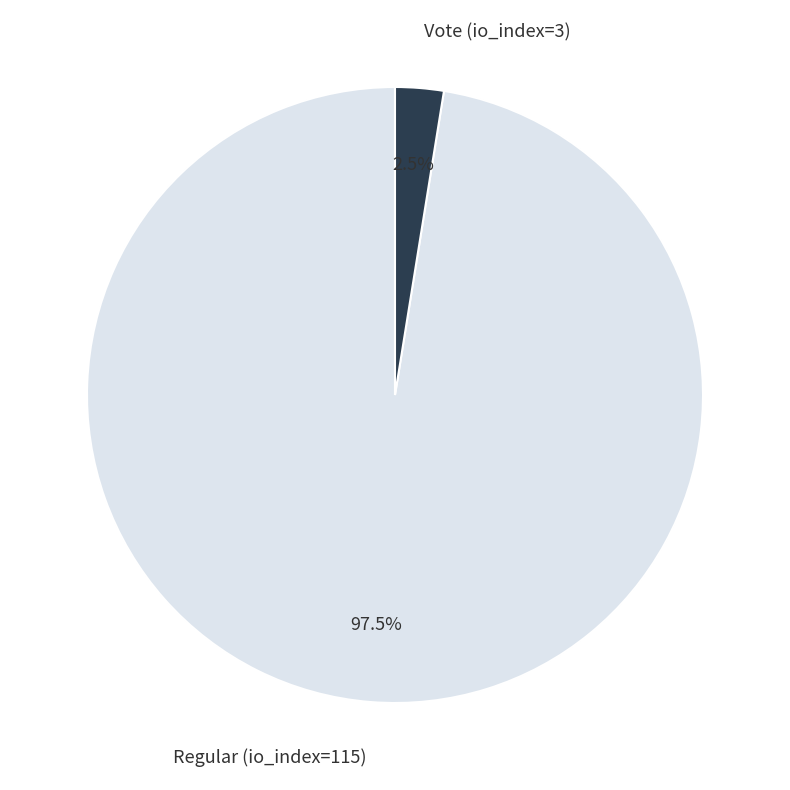

How many segments does this pie chart have?

2